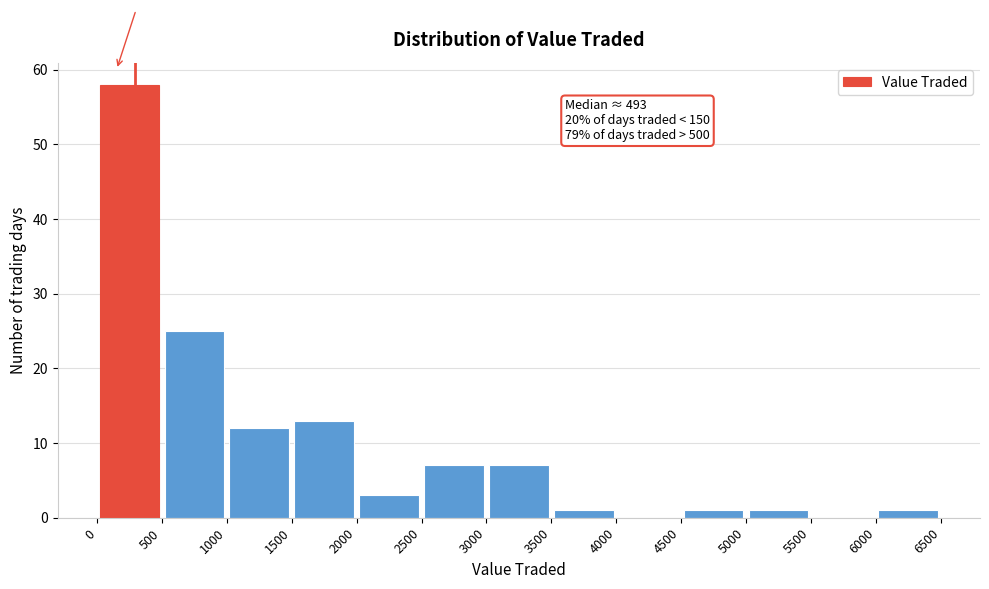

Which range on the x-axis has the tallest bar?

0 to 500